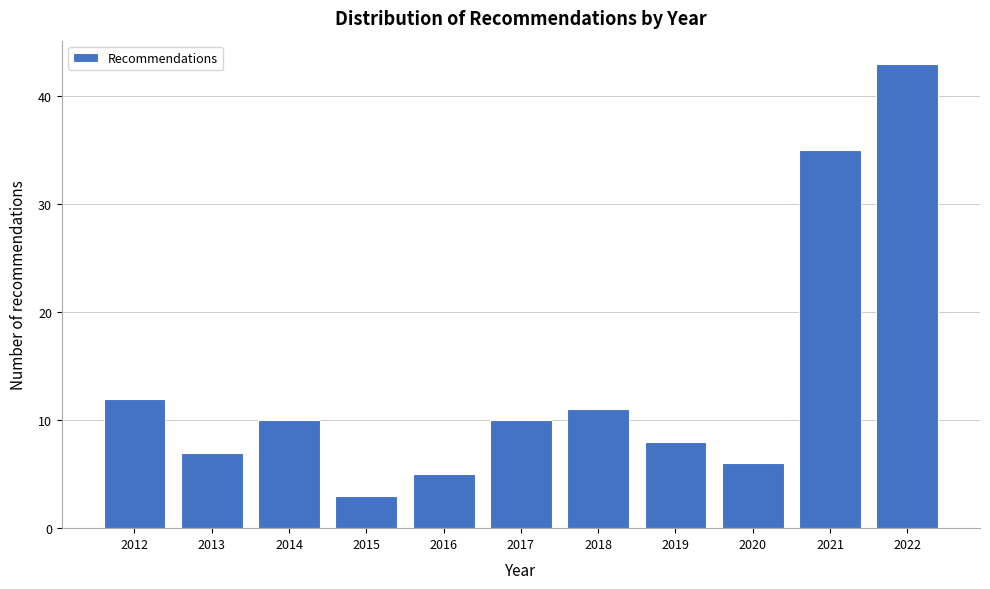

Reading left to right, transcribe this chart: for each bar, give the range it covers on the x-axis and its height. The values are not printed on the chart, so give them approximately, as read against the axis.

2011.5 to 2012.5: 12
2012.5 to 2013.5: 7
2013.5 to 2014.5: 10
2014.5 to 2015.5: 3
2015.5 to 2016.5: 5
2016.5 to 2017.5: 10
2017.5 to 2018.5: 11
2018.5 to 2019.5: 8
2019.5 to 2020.5: 6
2020.5 to 2021.5: 35
2021.5 to 2022.5: 43